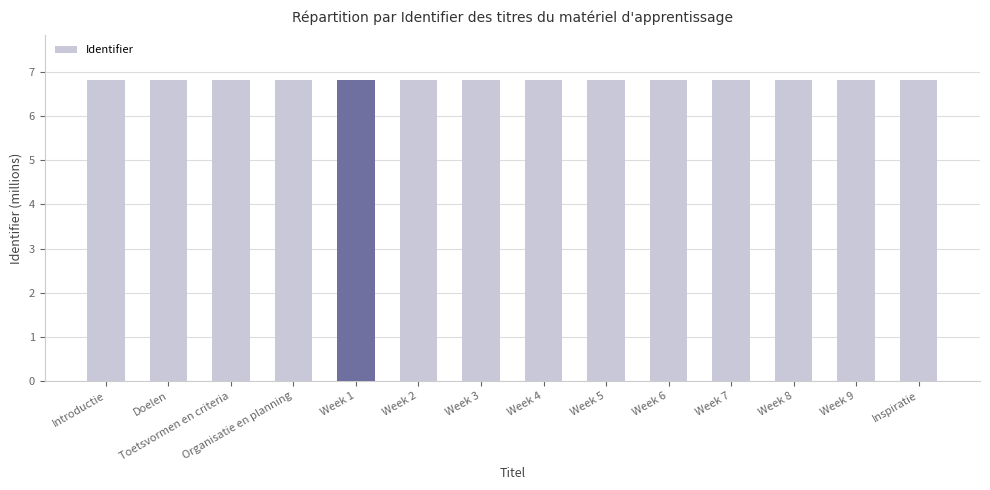

What is the value of the 8th bar from the left?

6.8